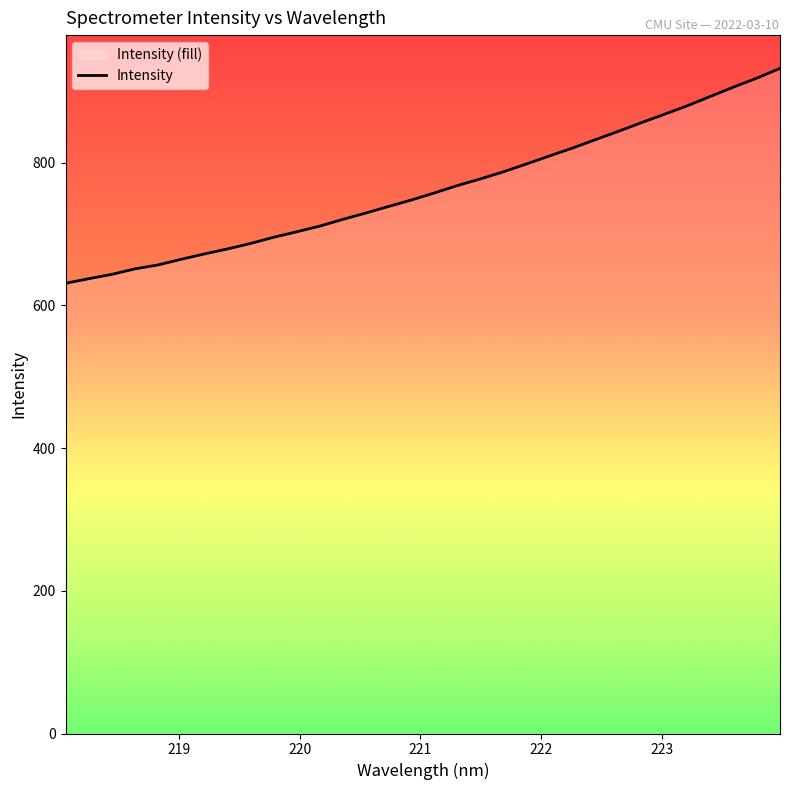

Reading right to left, list all the values displayed in this chart.

932.2	918.6	906.2	893.2	880.1	868.1	856.3	844.2	832.5	820.6	809.6	798.3	787.3	777.3	768.0	757.7	747.7	738.6	729.2	720.3	710.9	703.0	695.3	686.6	679.0	671.9	664.5	656.6	651.1	643.4	637.3	631.0